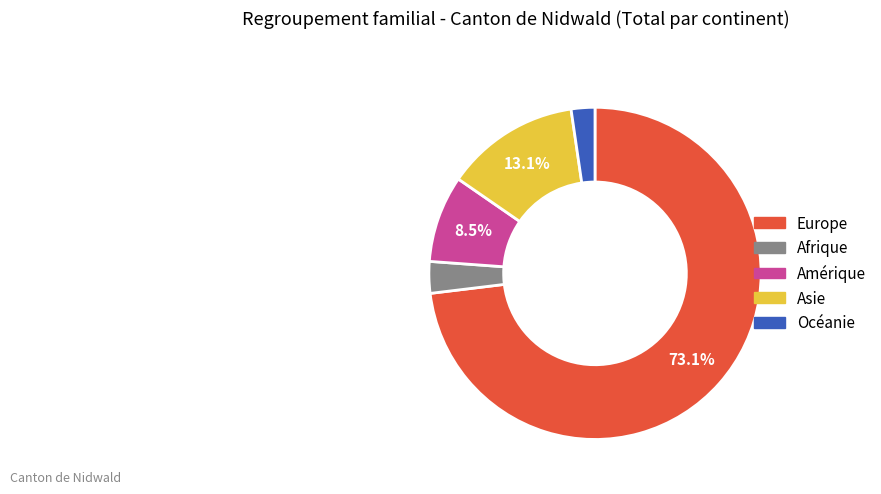

How many segments does this pie chart have?

5